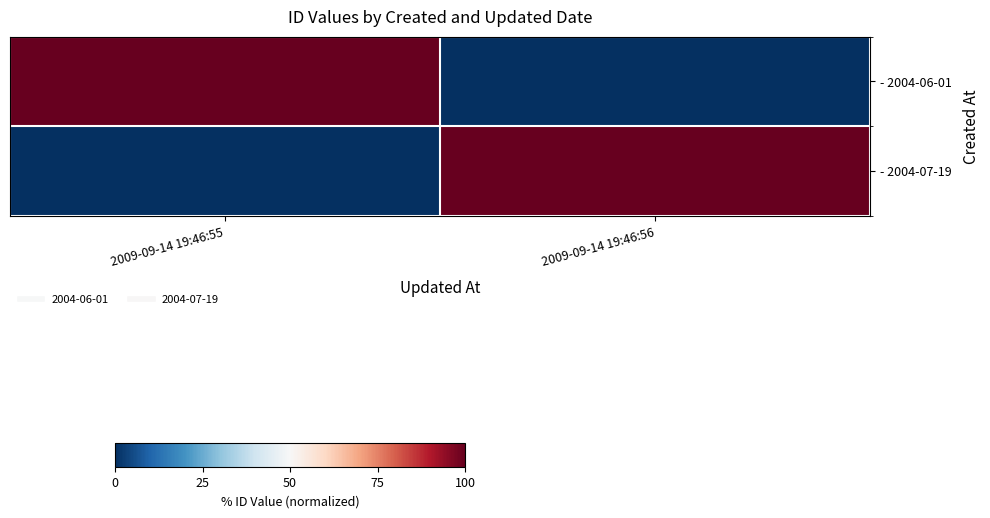

What is the greatest value displayed?

100.0